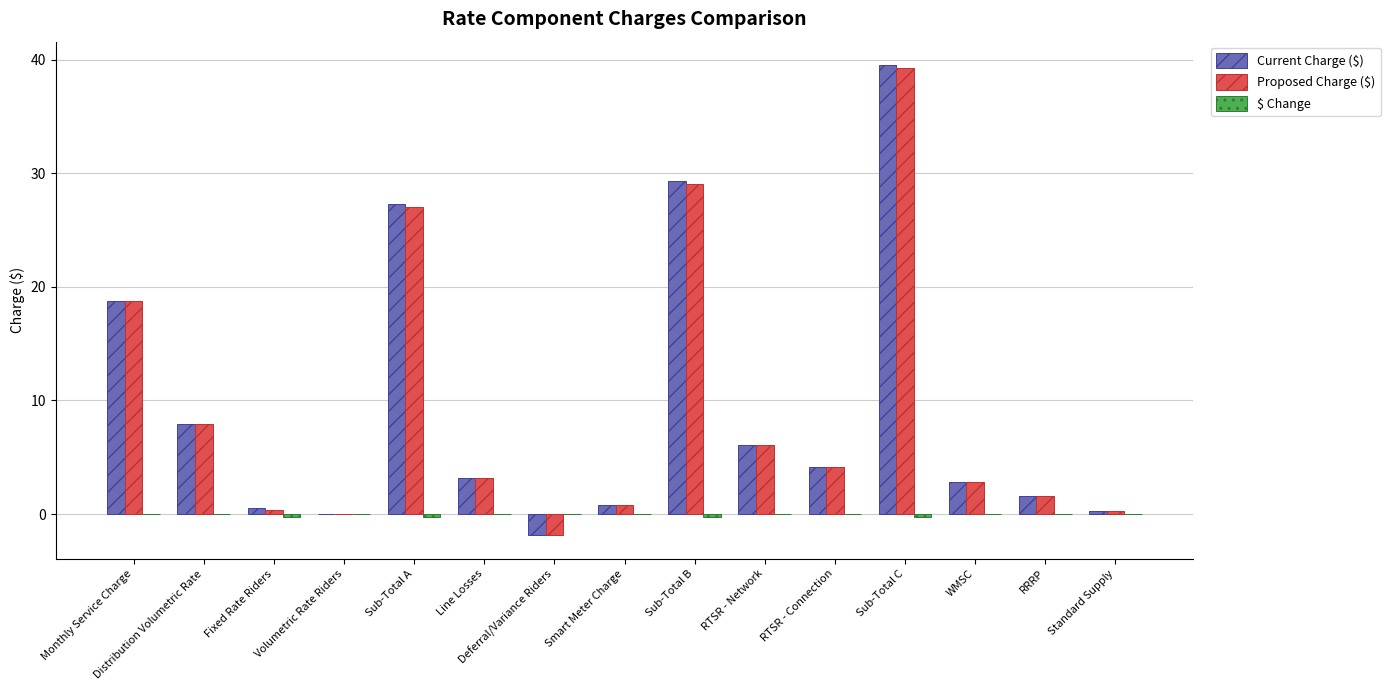

What is the sum of all Current Charge ($) values?

140.3